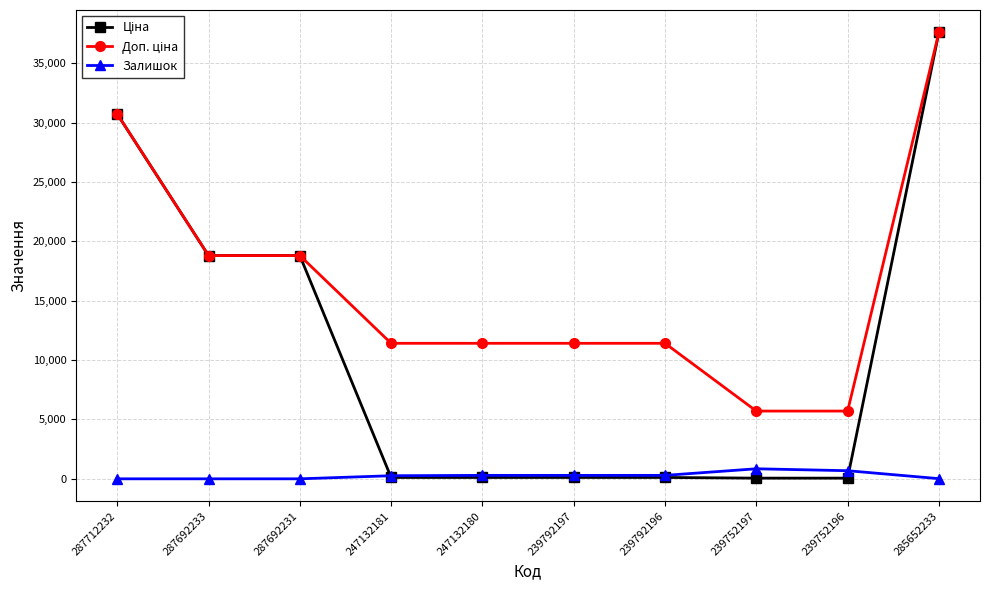

What is the spread (max minus min) of values at 287692231?

18796.8